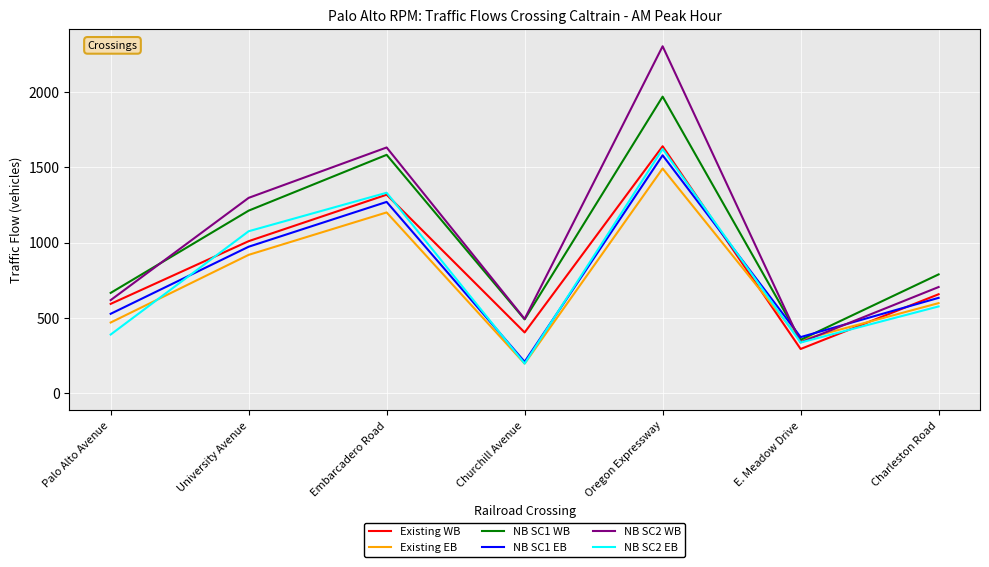

What is the approximate value of Existing EB at Churchill Avenue?

195